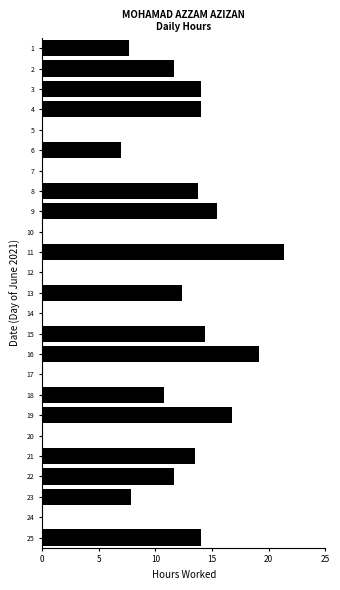

Read the value at 8.

13.8